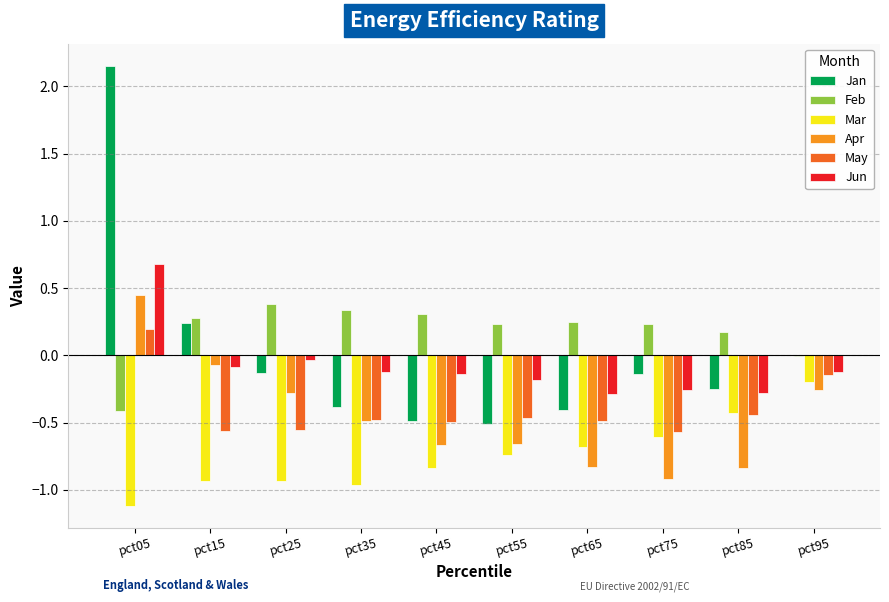

The value of Feb at pct35 is 0.3. True or false?

True